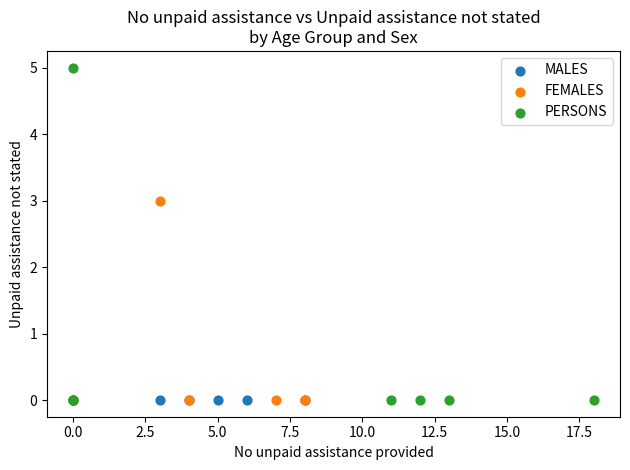

Which series contains the highest Y value?

PERSONS